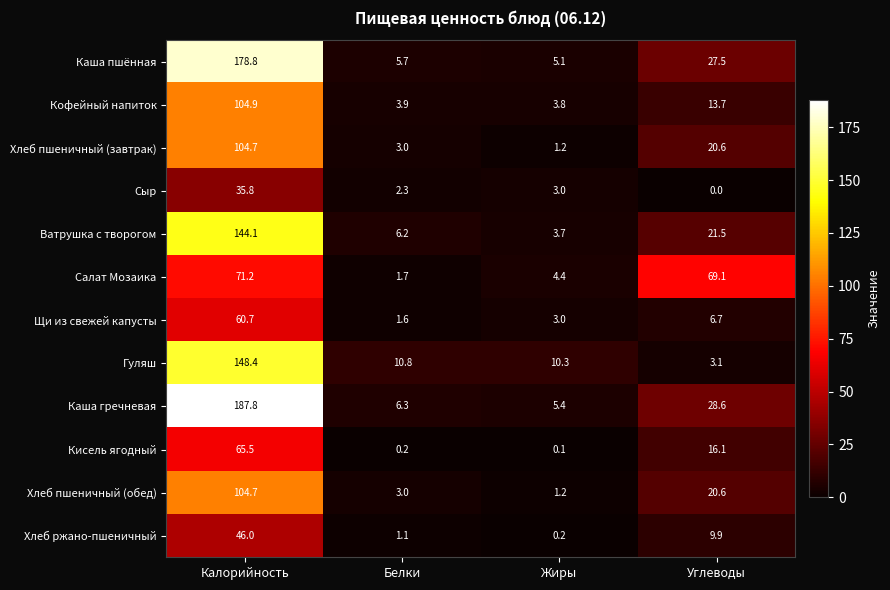

Is the value of Хлеб ржано-пшеничный at Жиры greater than the value of Кисель ягодный at Углеводы?

No